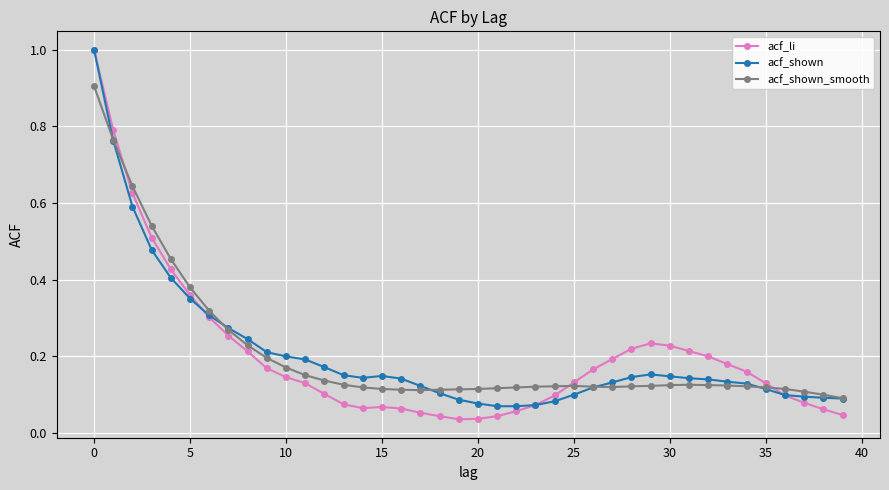

What is the highest value of the acf_shown series?

1.0